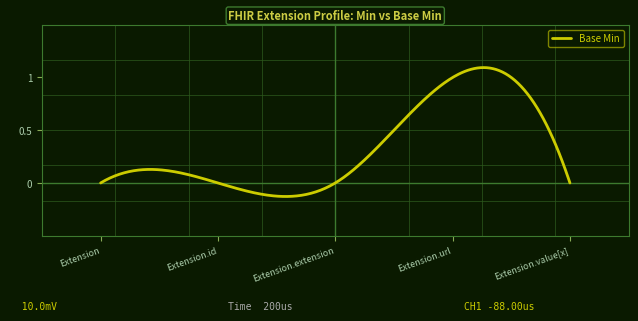

Does the chart have visible grid lines?

No